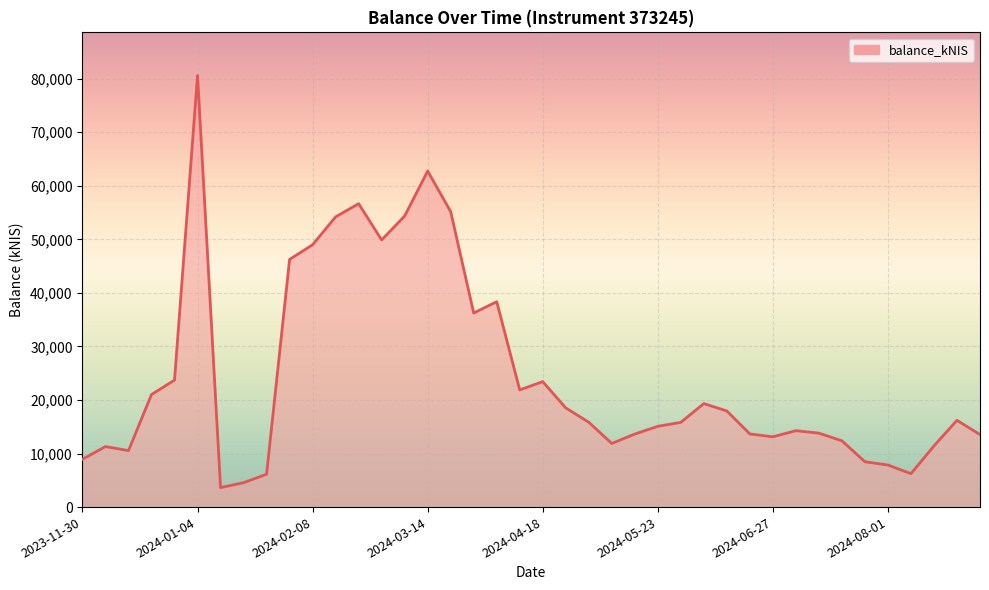

Is it true that the value at 2024-04-18 is 12119.8?

False